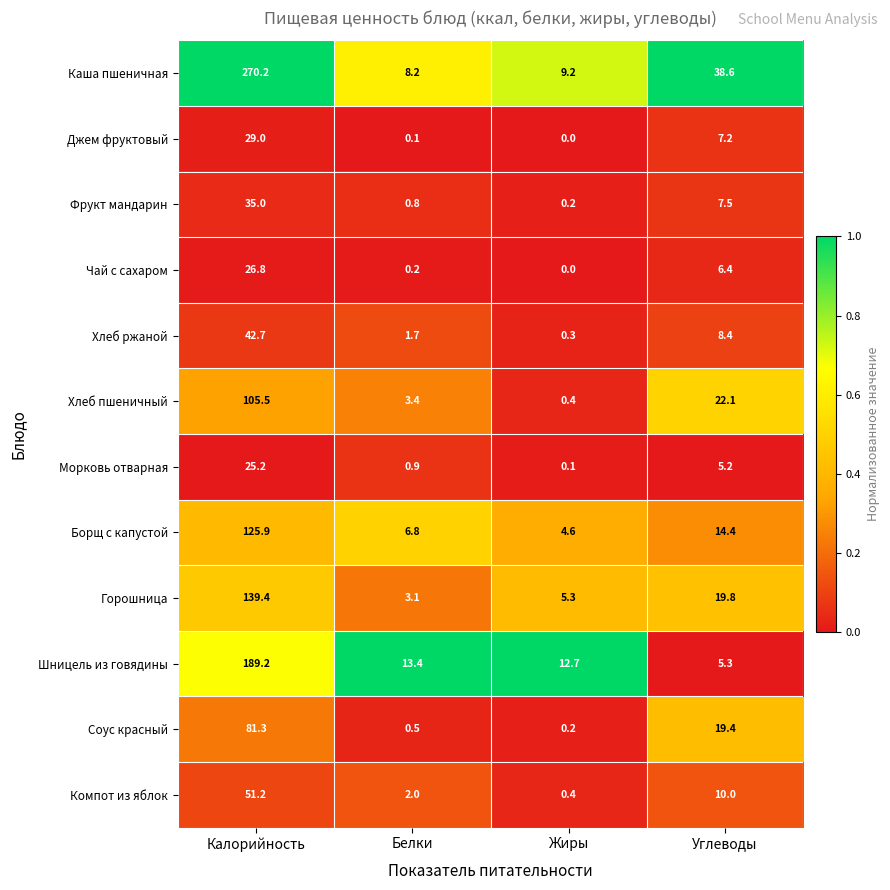

Which series changed the most between Калорийность and Углеводы?

Каша пшеничная